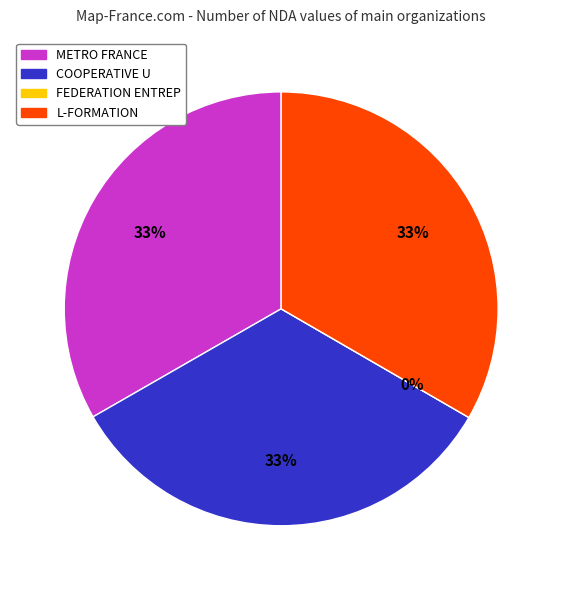

Does FEDERATION ENTREP COMMERCE DISTRIBUTION account for over 50% of the chart?

No